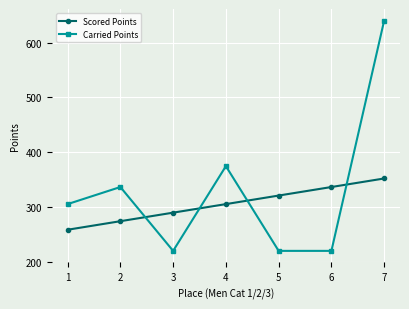

The Carried Points series shows 305.4 at 1. True or false?

True